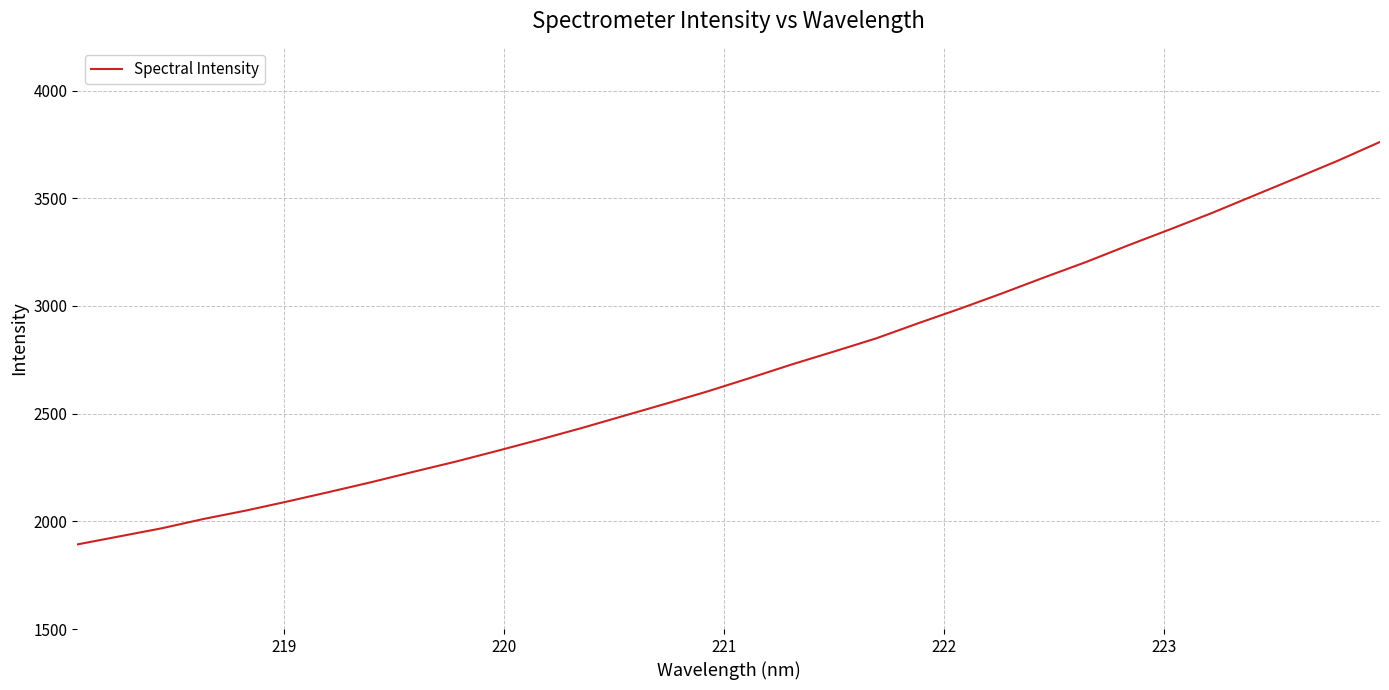

What is the minimum value shown in the chart?

1892.8